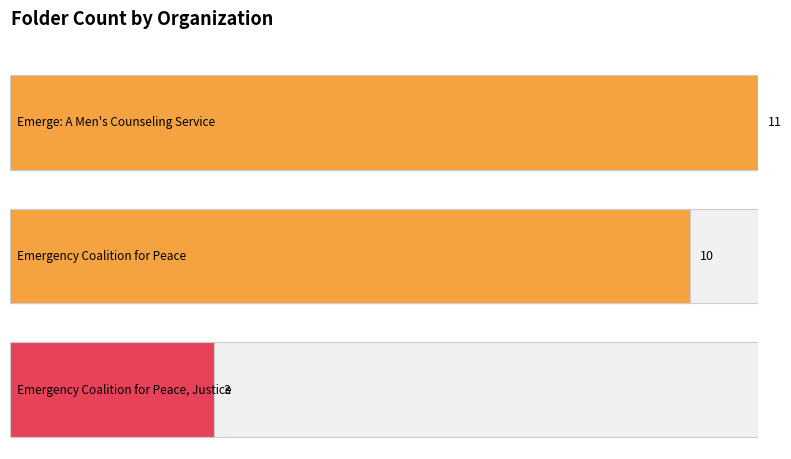

Is it true that the value at Emergency Coalition for Peace, Justice is 3?

True